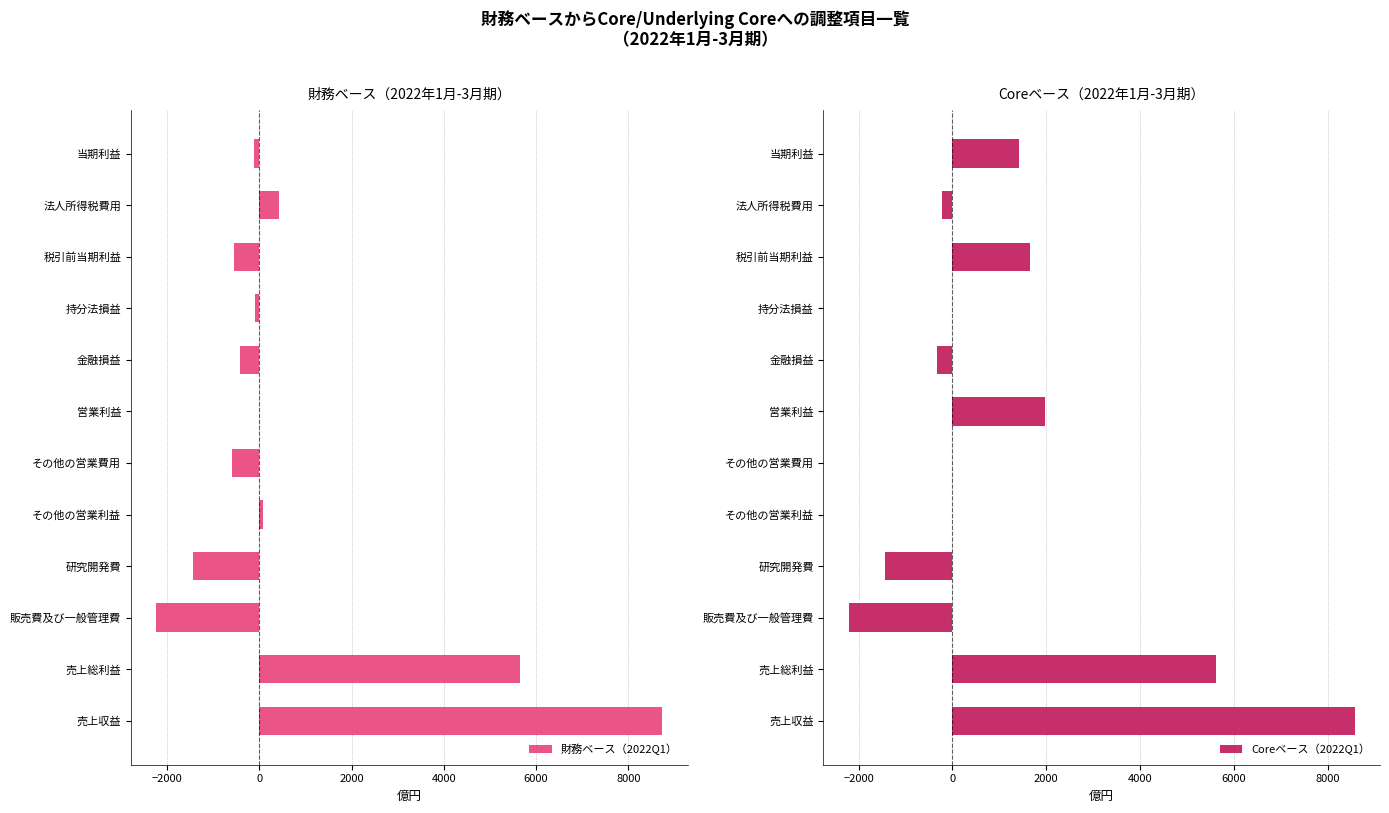

The 財務ベース（2022Q1） series shows -423 at 金融損益. True or false?

True